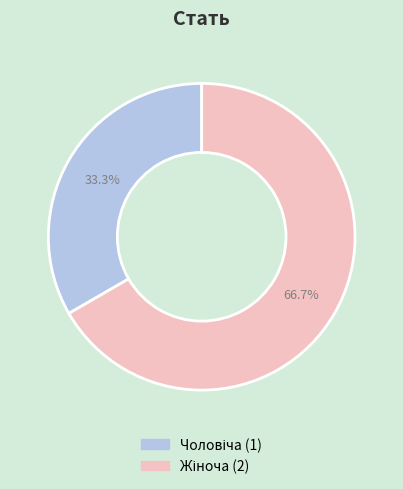

Is there a majority slice in this chart?

Yes